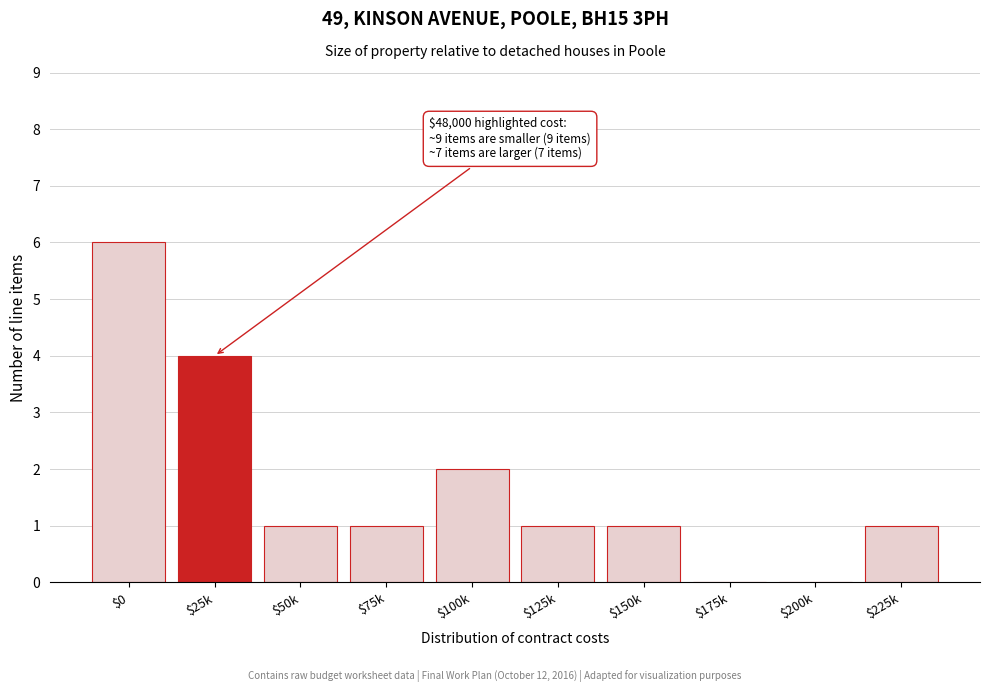

What is the approximate value at $25k?

4